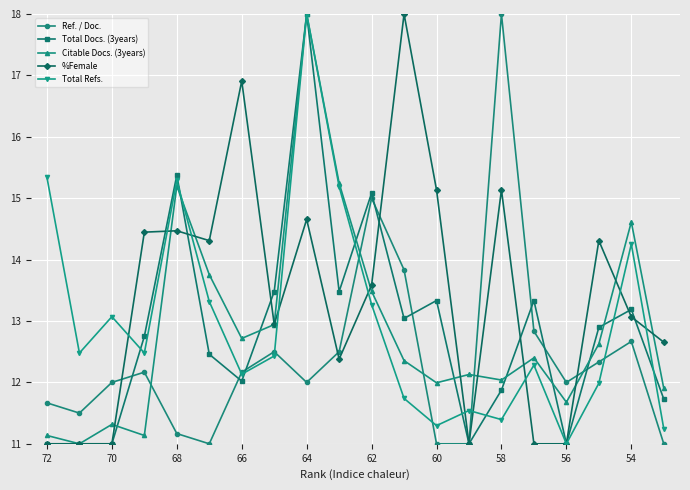

Does the chart have visible grid lines?

Yes